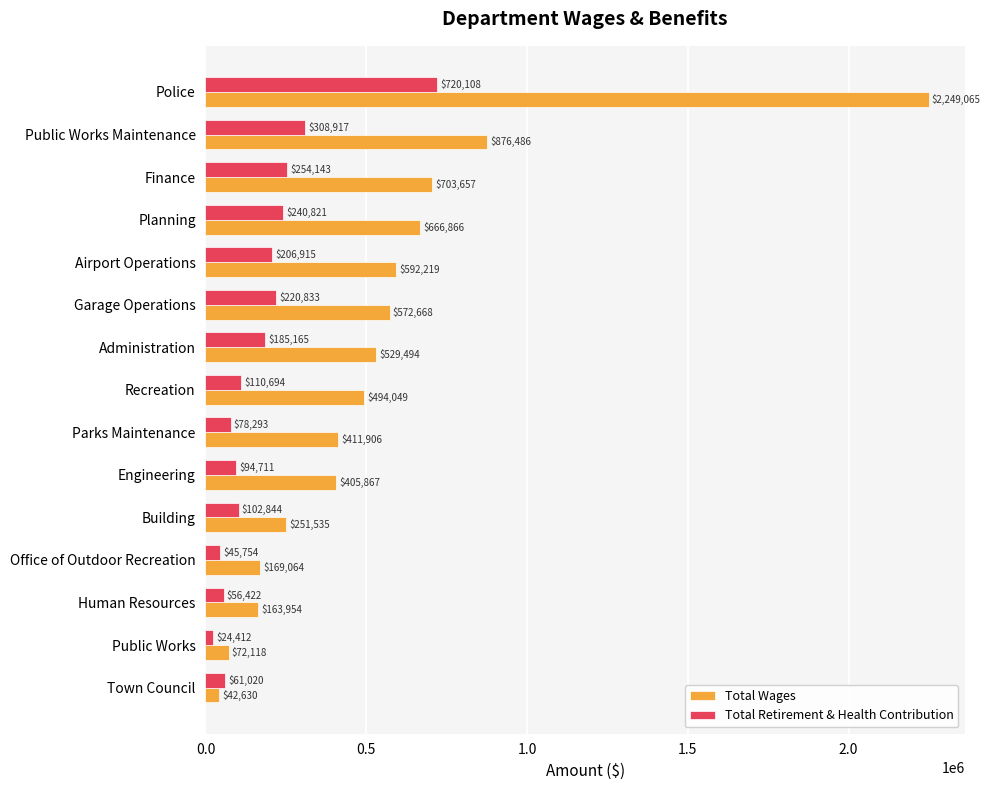

Where is Total Retirement & Health Contribution nearest to the value 372260?

Public Works Maintenance